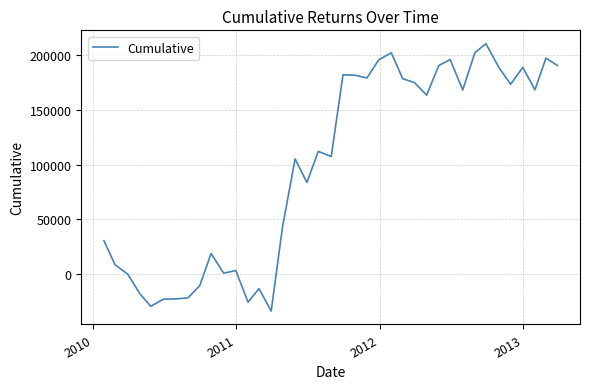

What is the maximum value shown in the chart?

210239.7